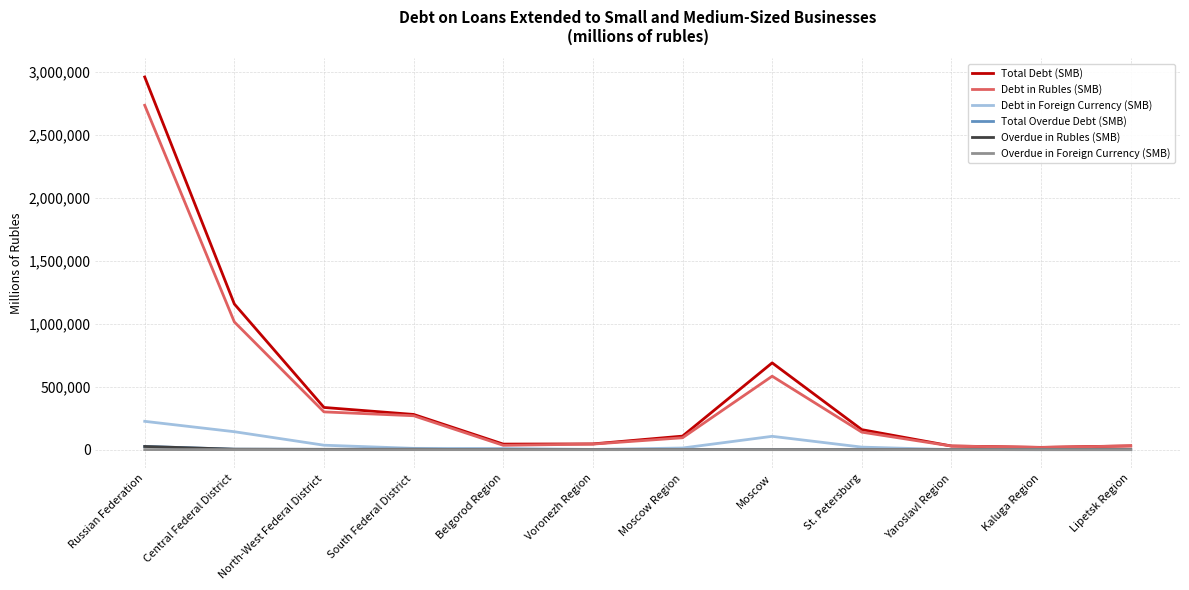

What is the difference between the highest and lowest values at Central Federal District?

1156658